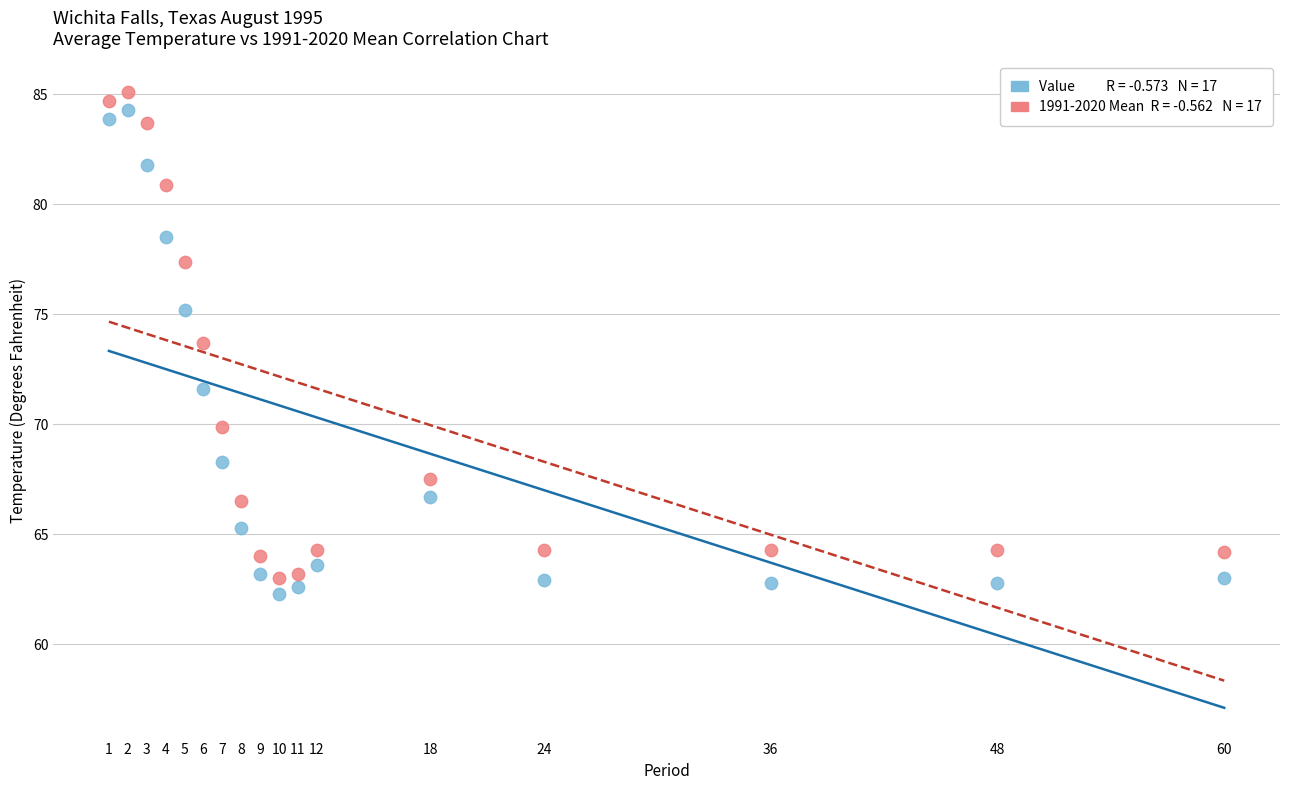

Across all data points, what is the range of X values (max minus min)?

59.0